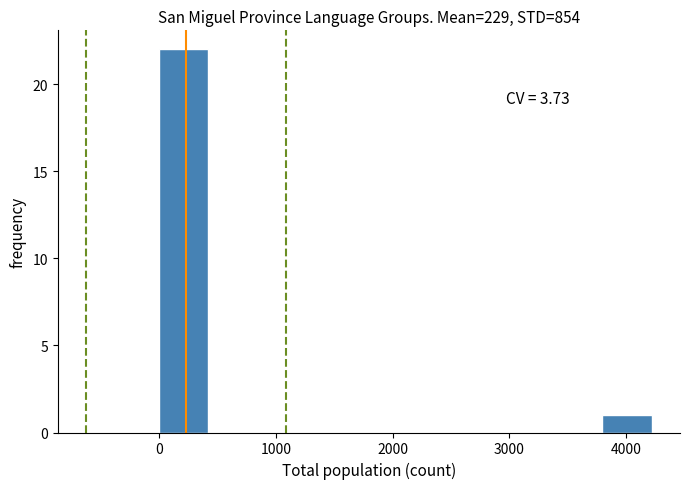

Over which range of the x-axis is the bar tallest?

0 to 400